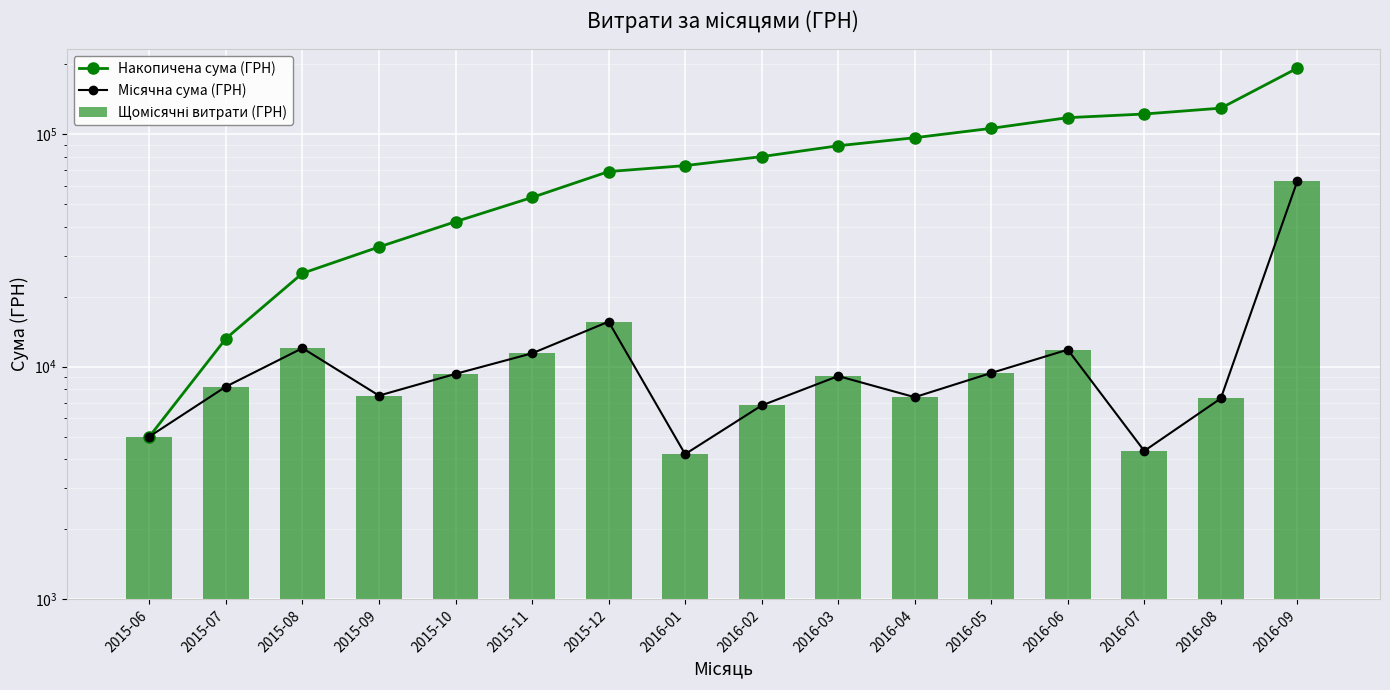

What is the total value across all series at 2016-04?

111253.1